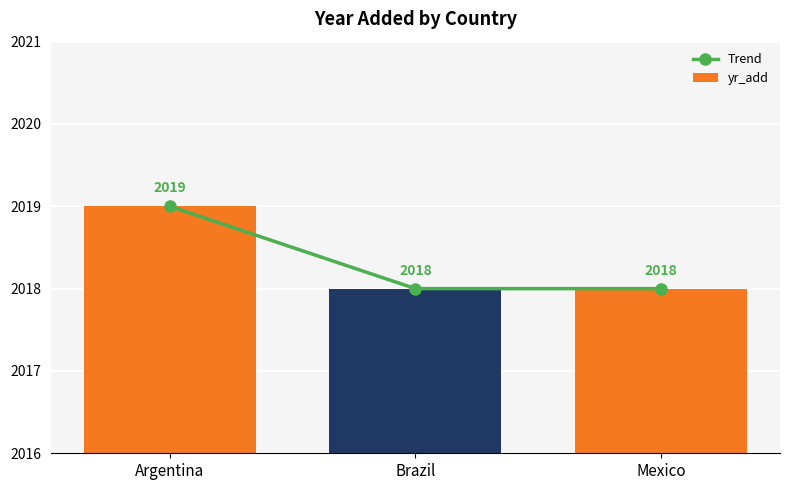

What is the label of the 2nd bar from the left?

Brazil